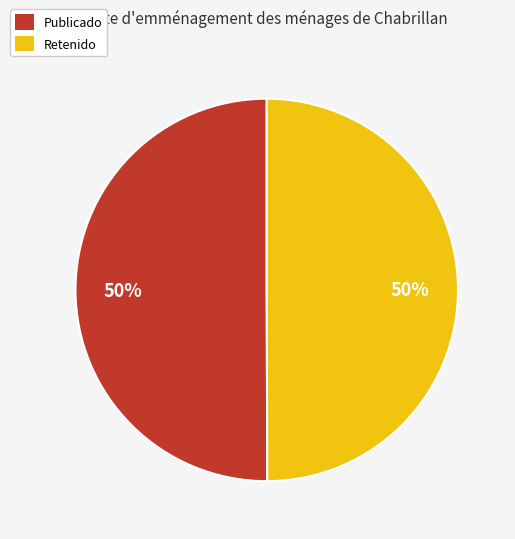

The Publicado slice represents 50% of the pie. True or false?

True